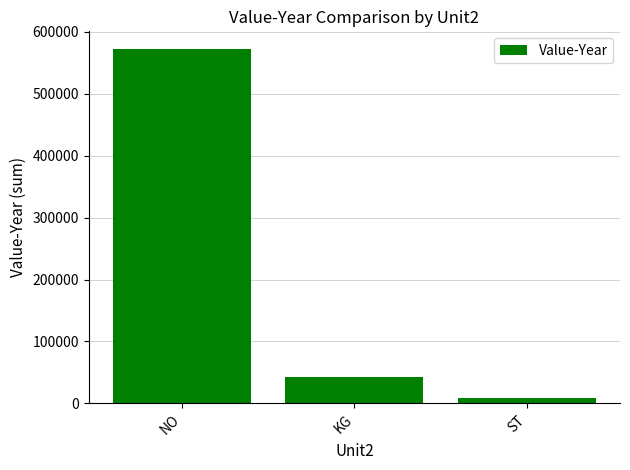

At which category does the chart reach its minimum across all series?

ST